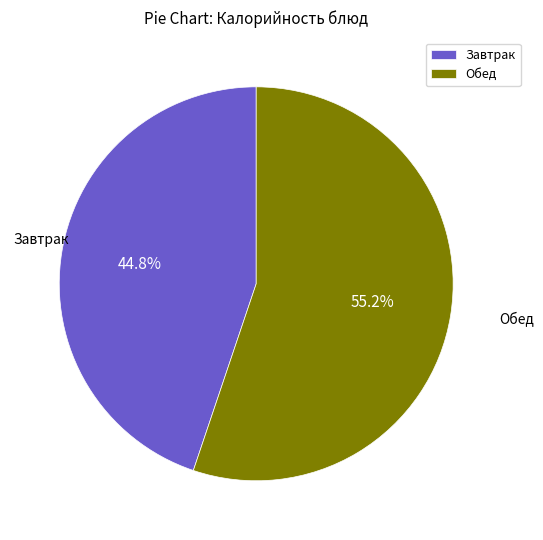

Is there a majority slice in this chart?

Yes